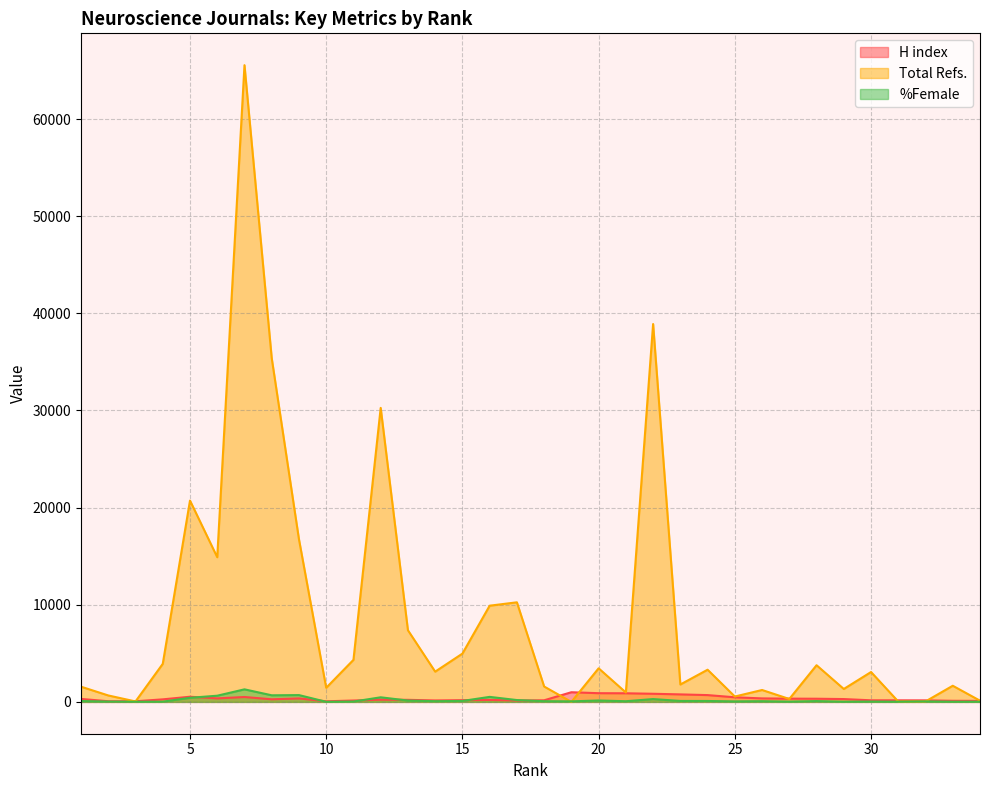

At which category is the sum across all series the highest?

7